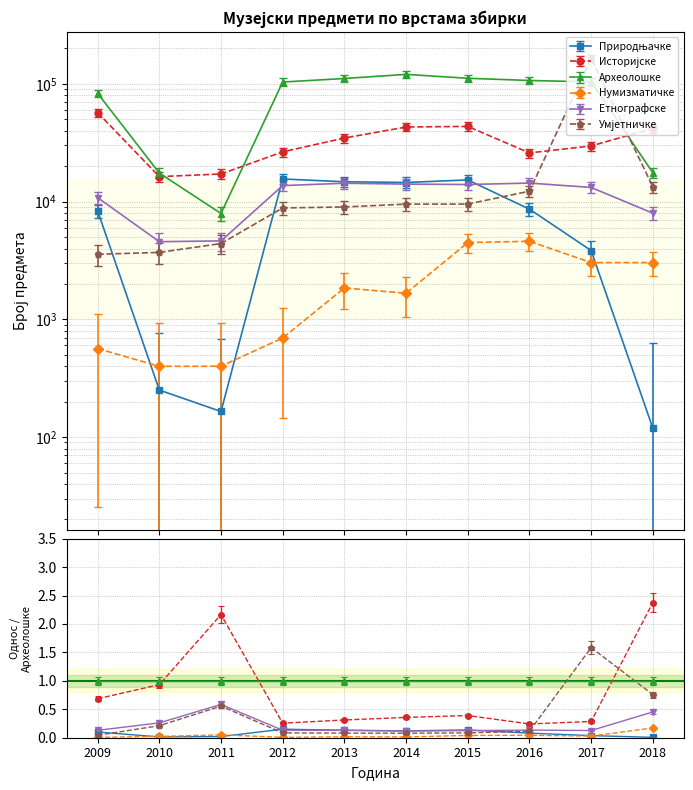

What is the value of the Природњачке point at the 9th from the left?

3844.0